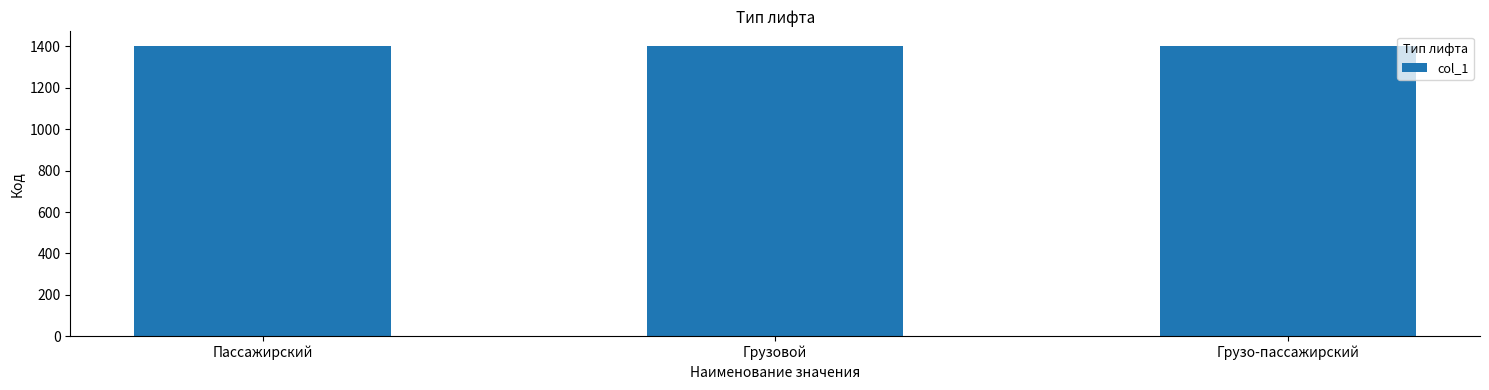

What is the minimum value shown in the chart?

1401